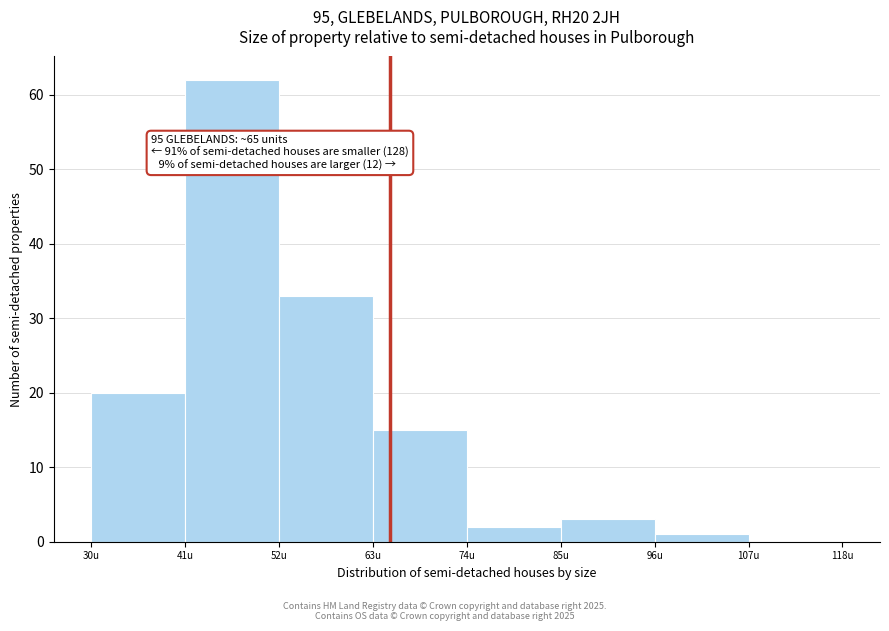

Which range on the x-axis has the tallest bar?

41 to 52